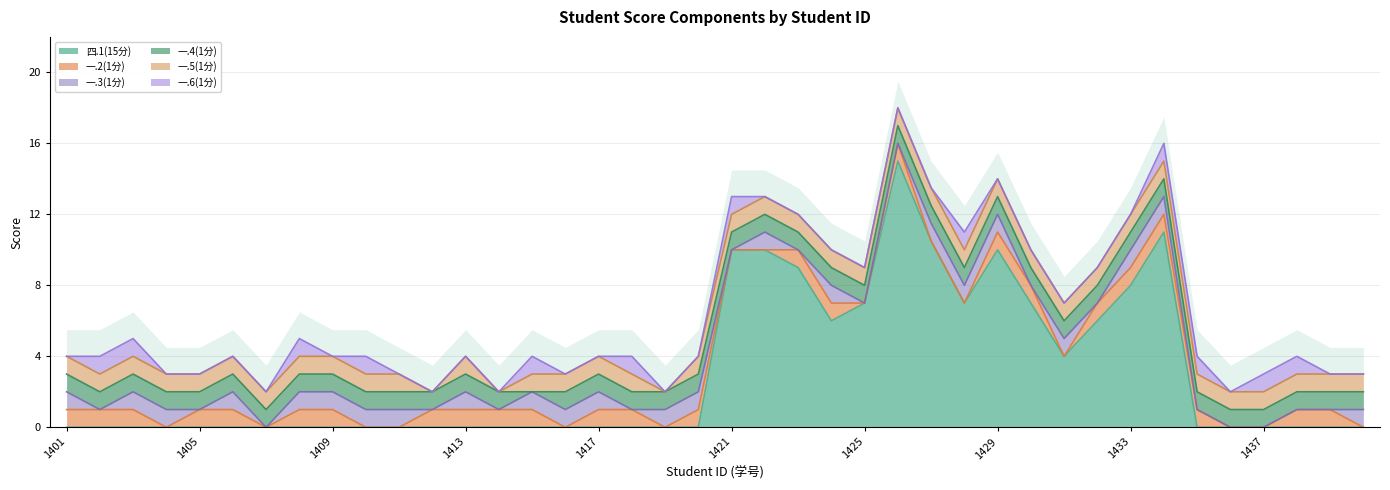

What is the greatest value displayed?

15.0